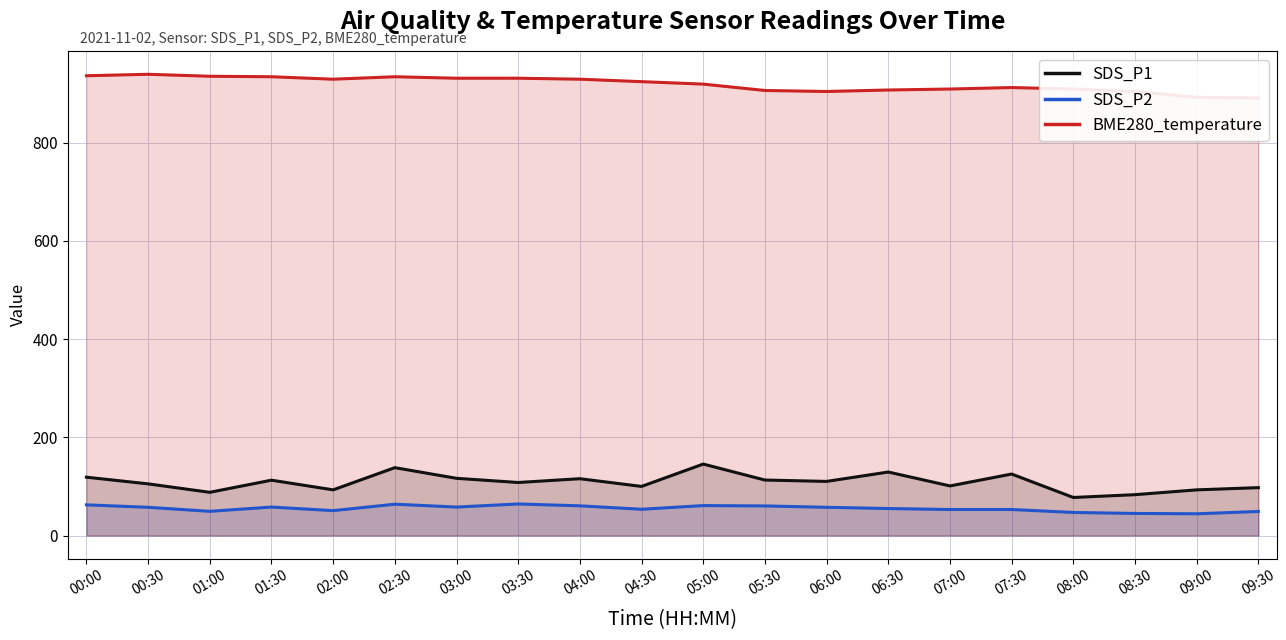

What is the difference between the maximum and minimum values in the BME280_temperature series?

48.0